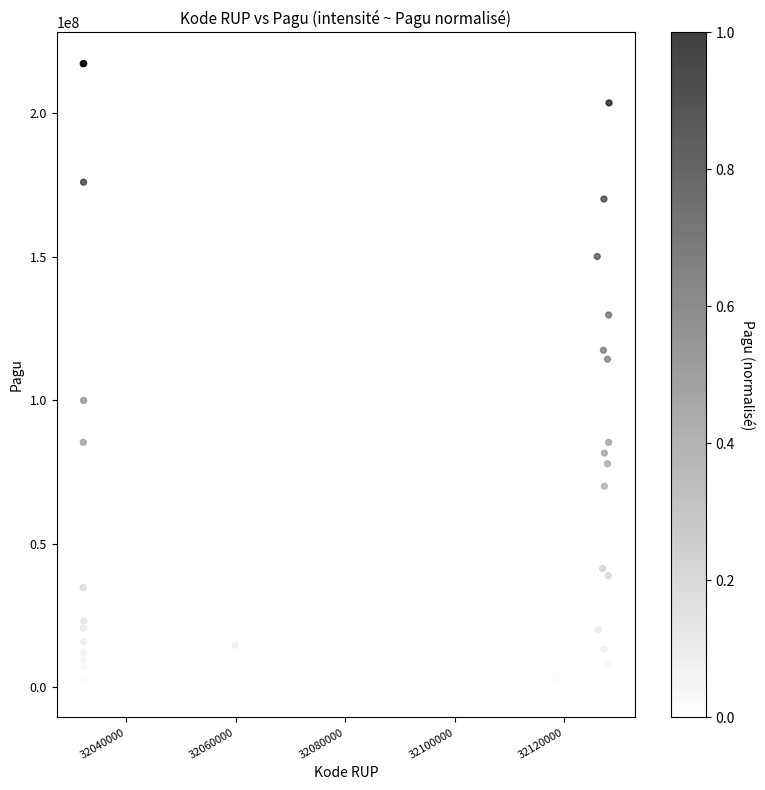

What Y value in the scatter plot is closest to 108830000?

114296000